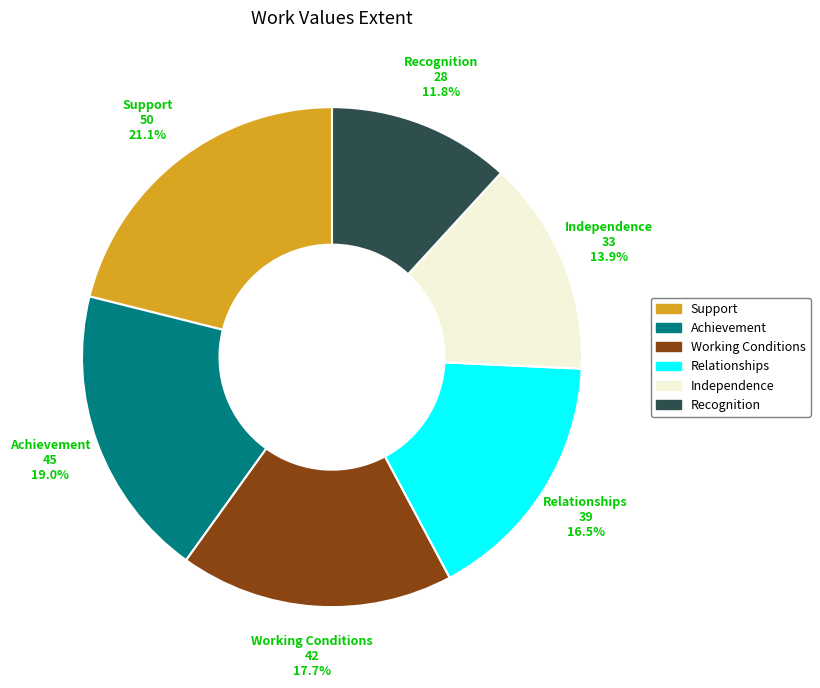

Count the number of slices in the pie.

6